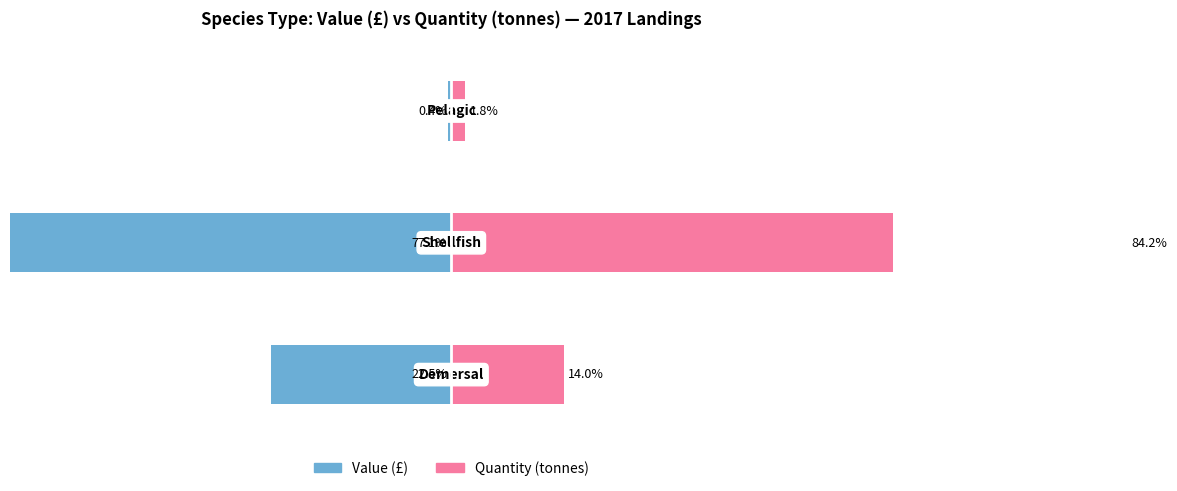

Reading left to right, extract all data points from this chart.

Value (£): 0=-22.5	1=-77.1	2=-0.4
Quantity (tonnes): 0=14.0	1=84.2	2=1.8